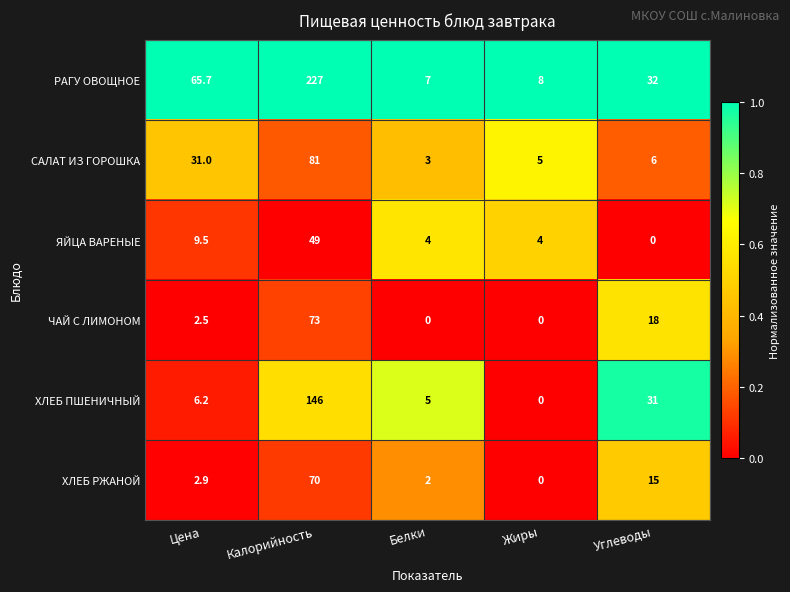

The ЯЙЦА ВАРЕНЫЕ series shows 9.5 at Цена. True or false?

True